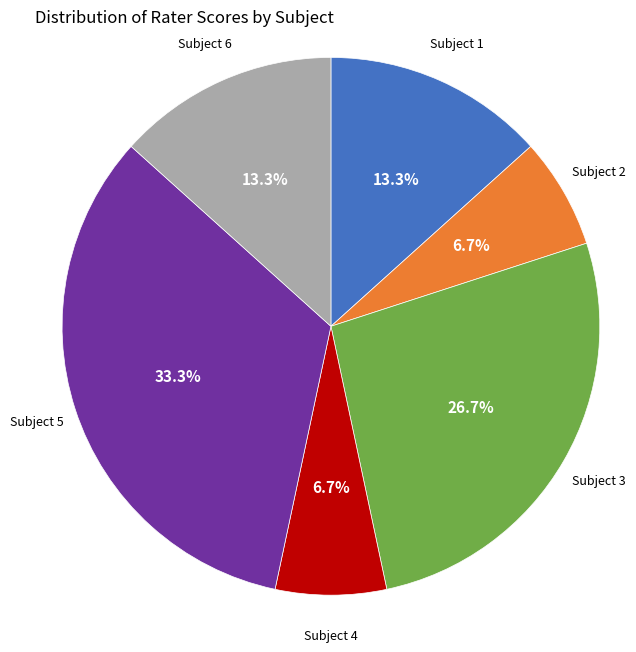

Is there a majority slice in this chart?

No